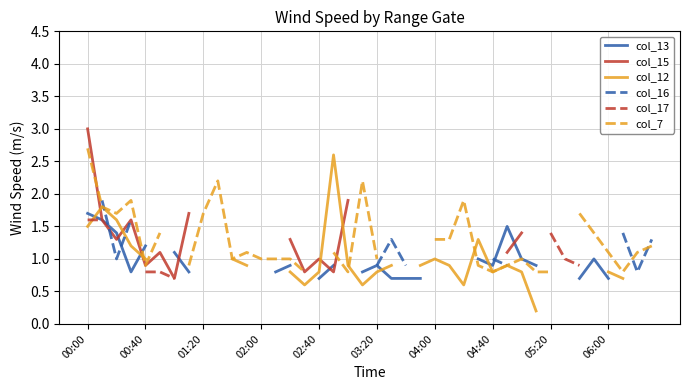

Which series has the widest spread of values?

col_12